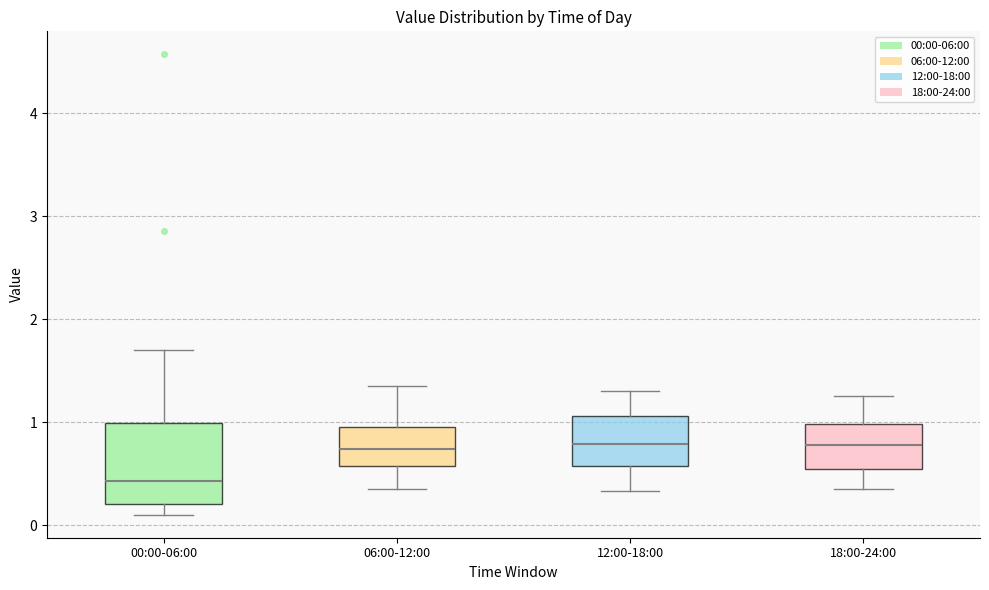

Reading left to right, read every box against the y-axis: the position of its median line, the range the box covers, and the ends of its whiskers. The values are not printed on the chart, so give them approximately, as read against the axis.

00:00-06:00: median 0.4, box 0.2 to 1.0, whiskers 0.1 to 1.7
06:00-12:00: median 0.7, box 0.6 to 1.0, whiskers 0.4 to 1.4
12:00-18:00: median 0.8, box 0.6 to 1.1, whiskers 0.3 to 1.3
18:00-24:00: median 0.8, box 0.5 to 1.0, whiskers 0.4 to 1.3